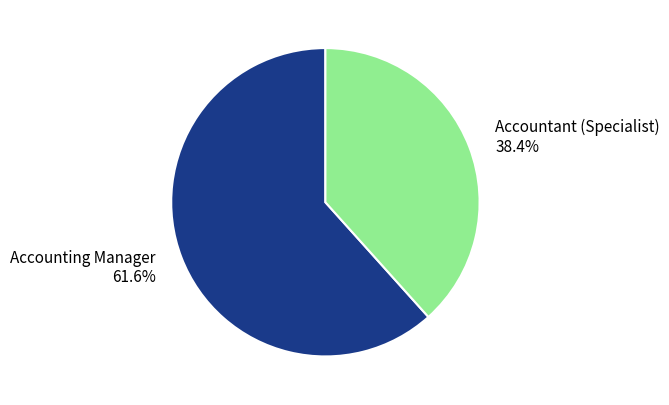

Count the number of slices in the pie.

2